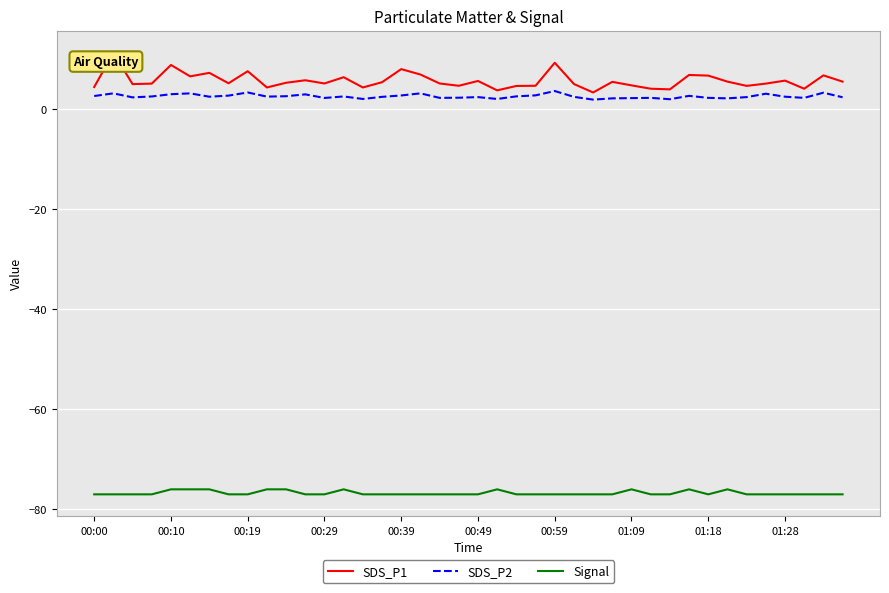

True or false: Signal and SDS_P2 intersect in this chart.

False